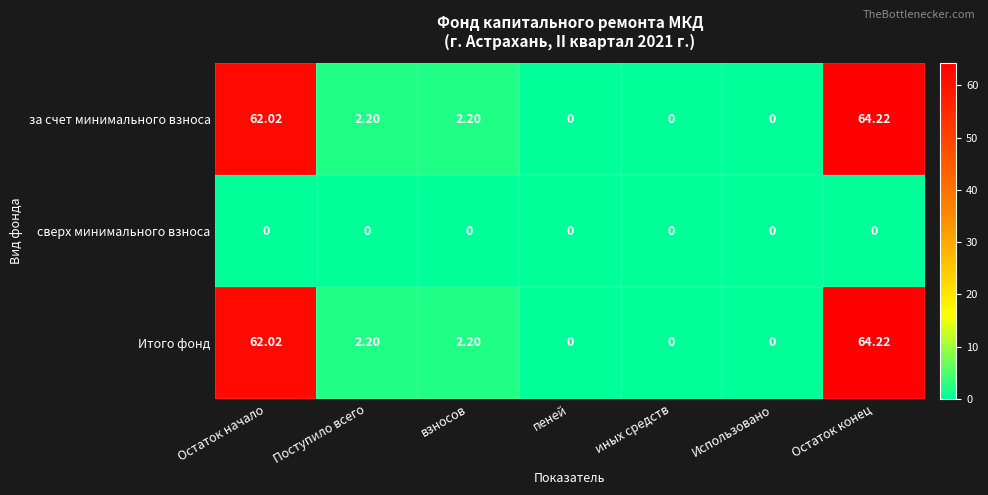

At which category does the chart reach its peak across all series?

Остаток конец